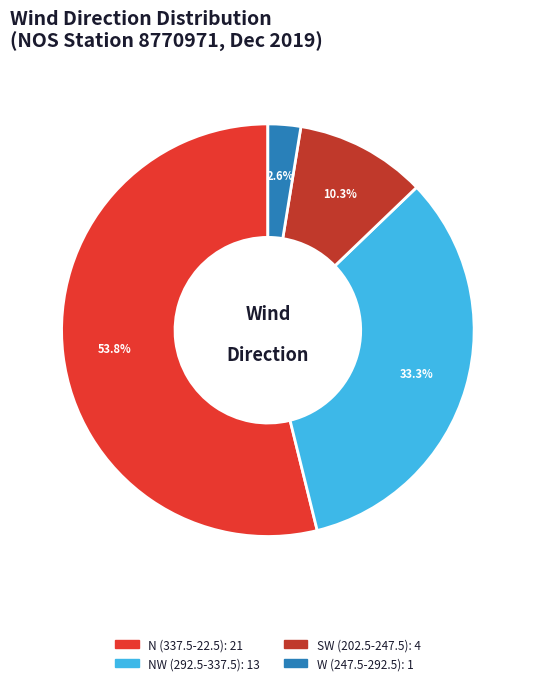

Count the number of slices in the pie.

4